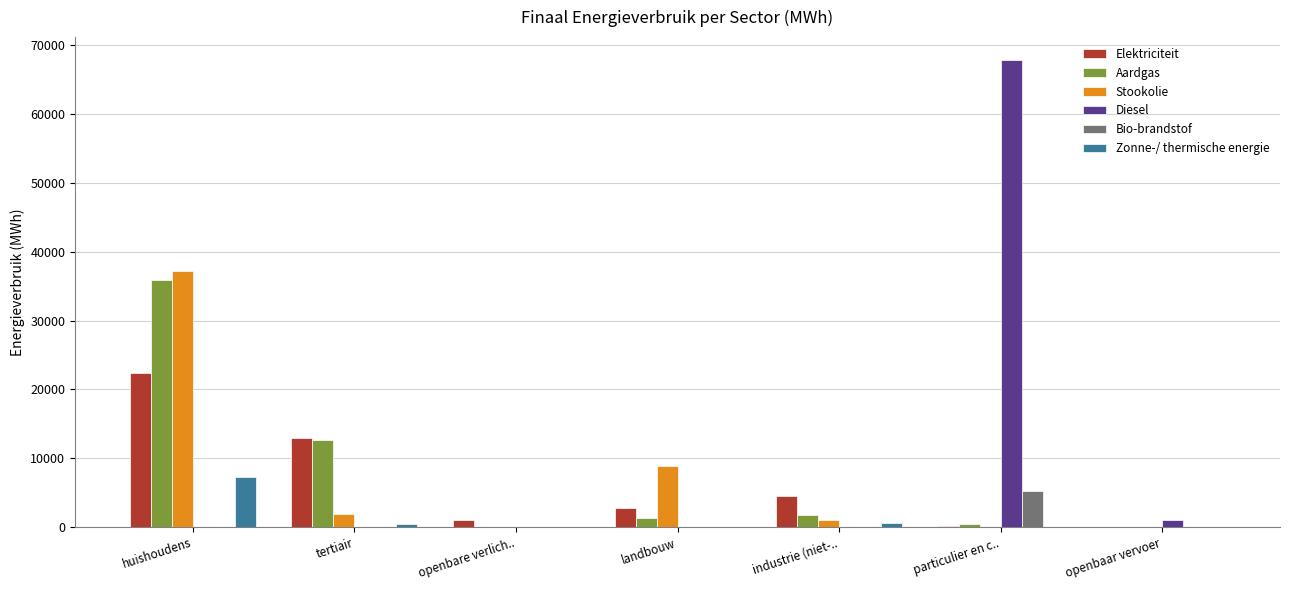

What is the total value across all series at huishoudens?

102920.9